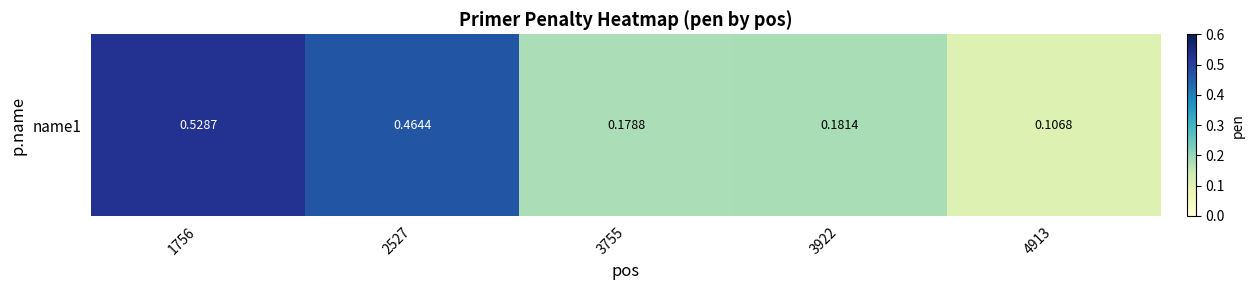

True or false: the data shows 0.2 at 3755.

False